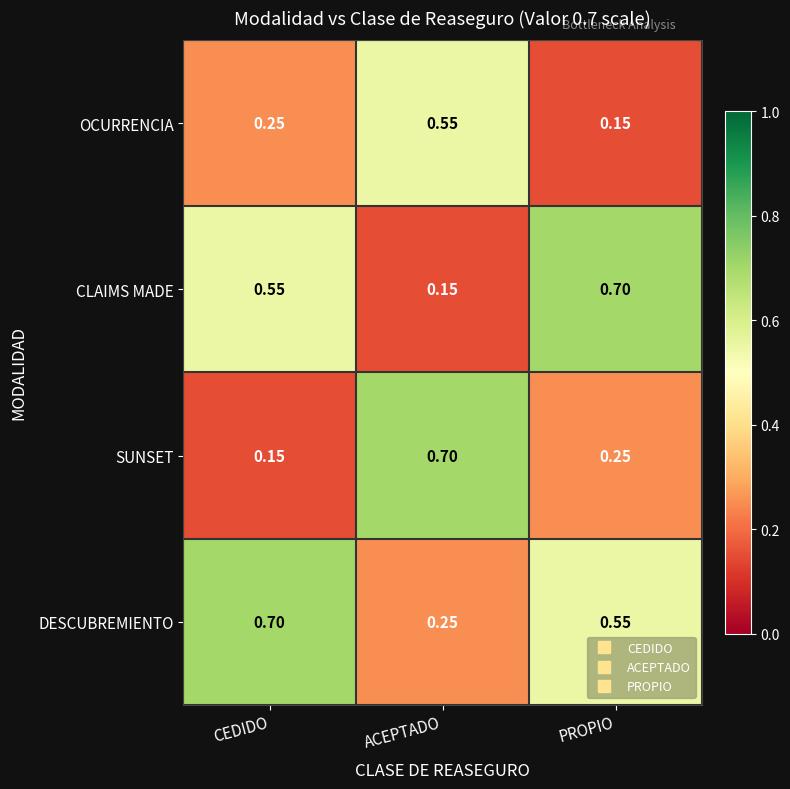

At PROPIO, list the series in order from smallest to largest.

OCURRENCIA, SUNSET, DESCUBREMIENTO, CLAIMS MADE